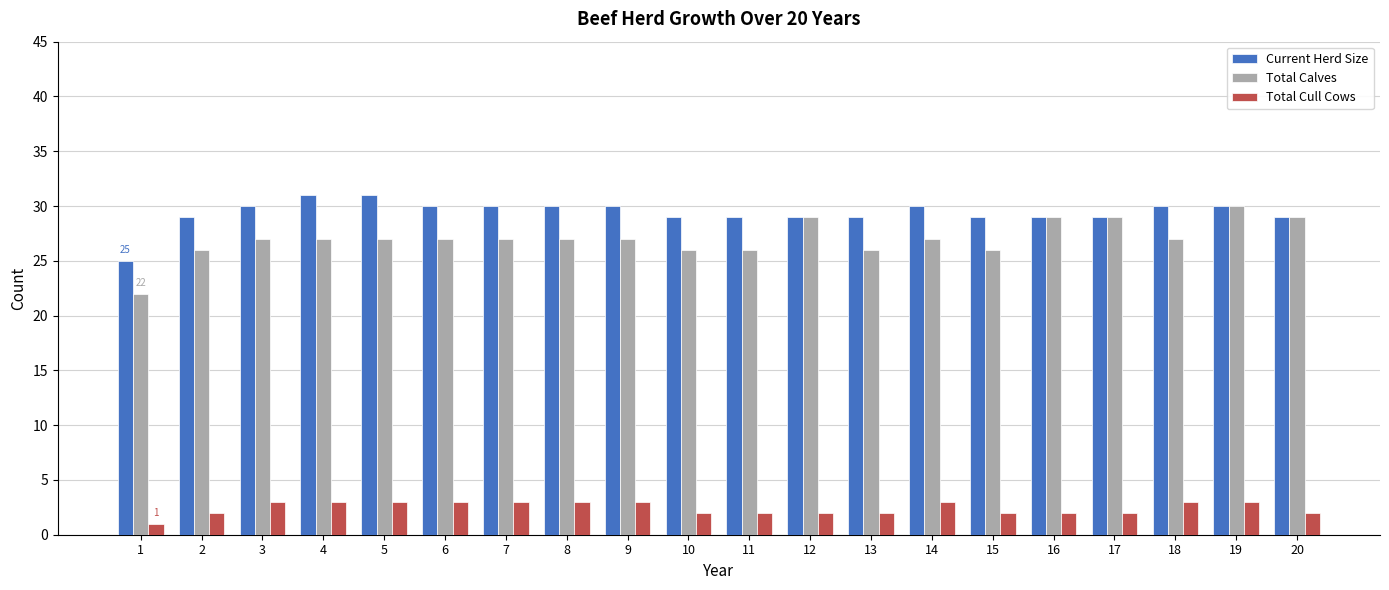

Which series has the largest total across all categories?

Current Herd Size